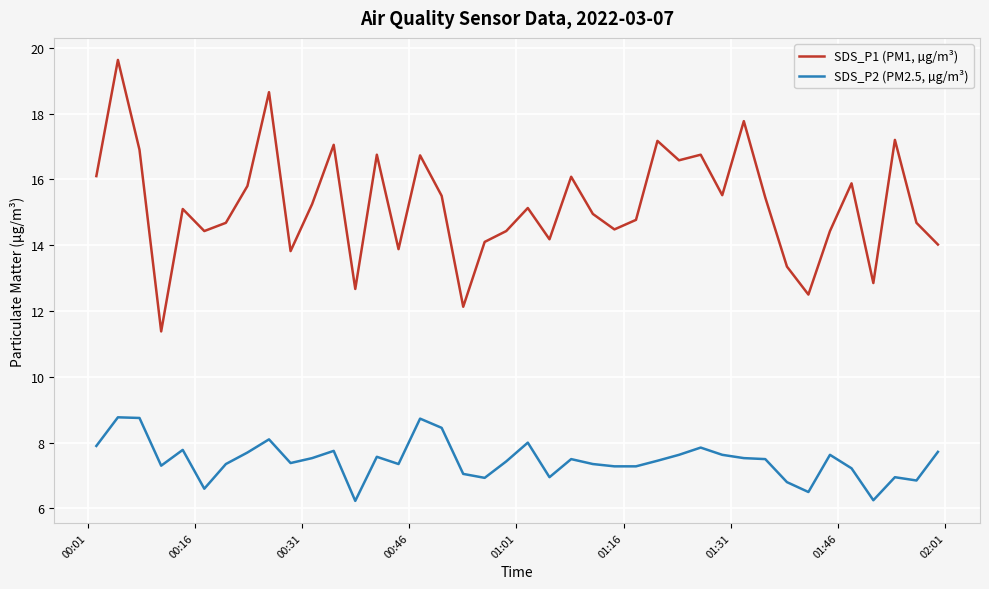

True or false: SDS_P1 (PM1, µg/m³) and SDS_P2 (PM2.5, µg/m³) intersect in this chart.

False